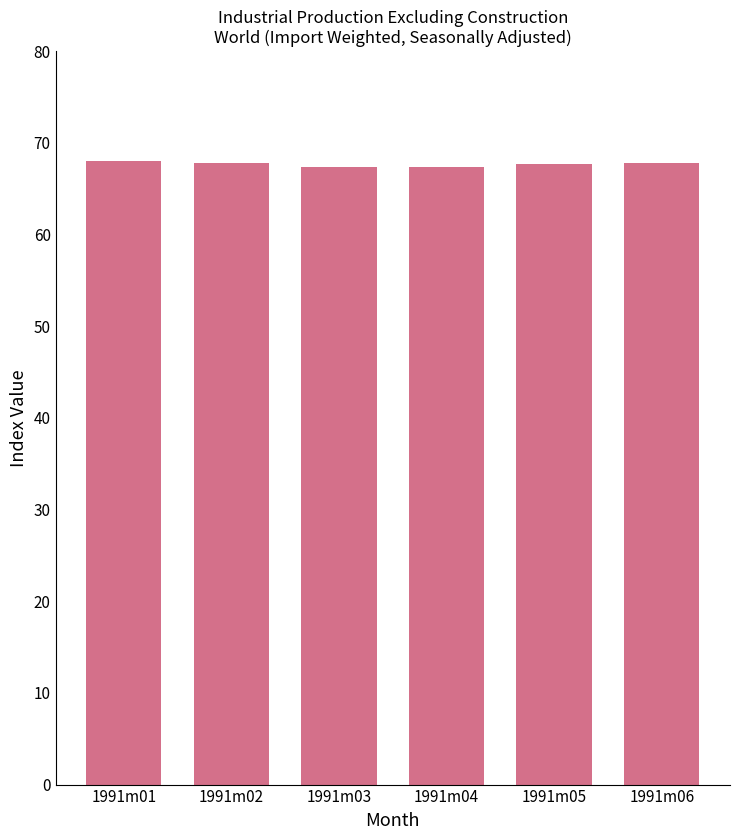

What is the average value?

67.7